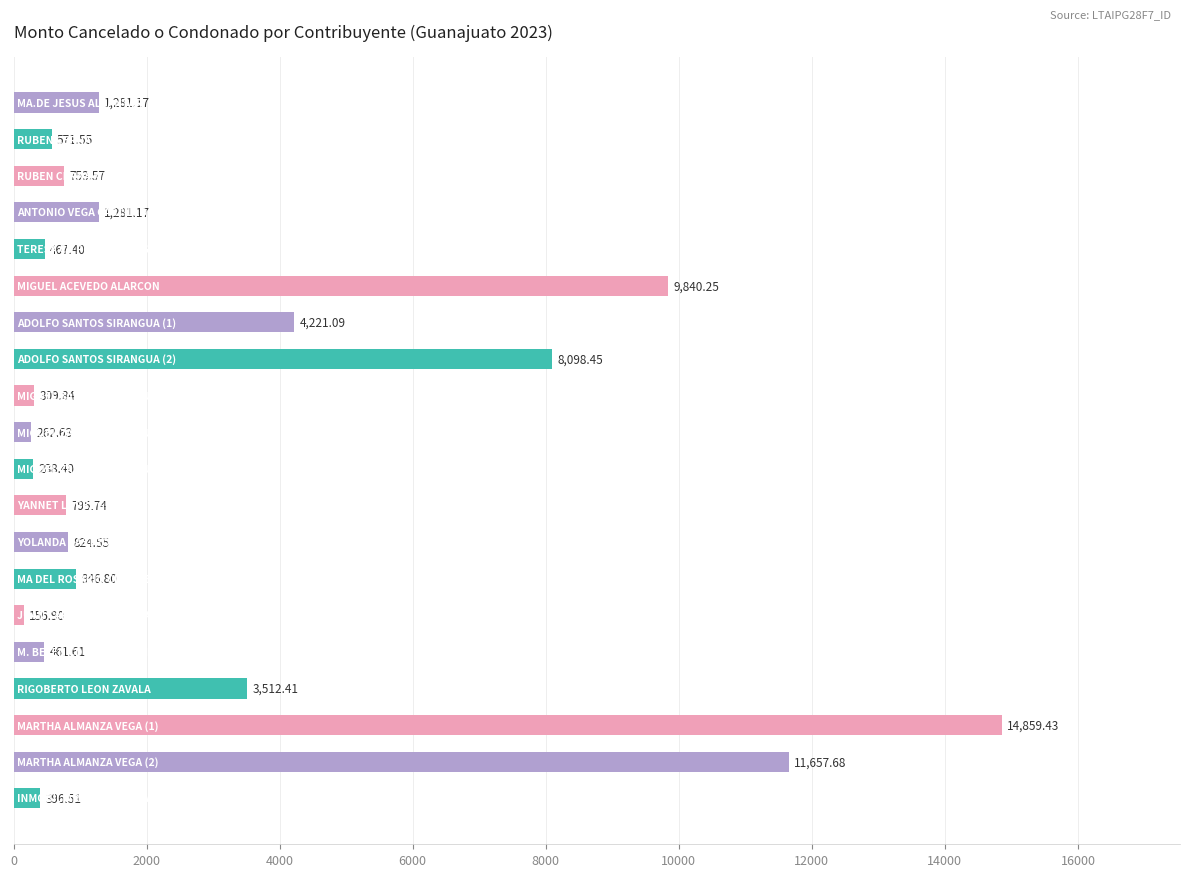

What is the difference between the maximum and minimum values?

14702.5